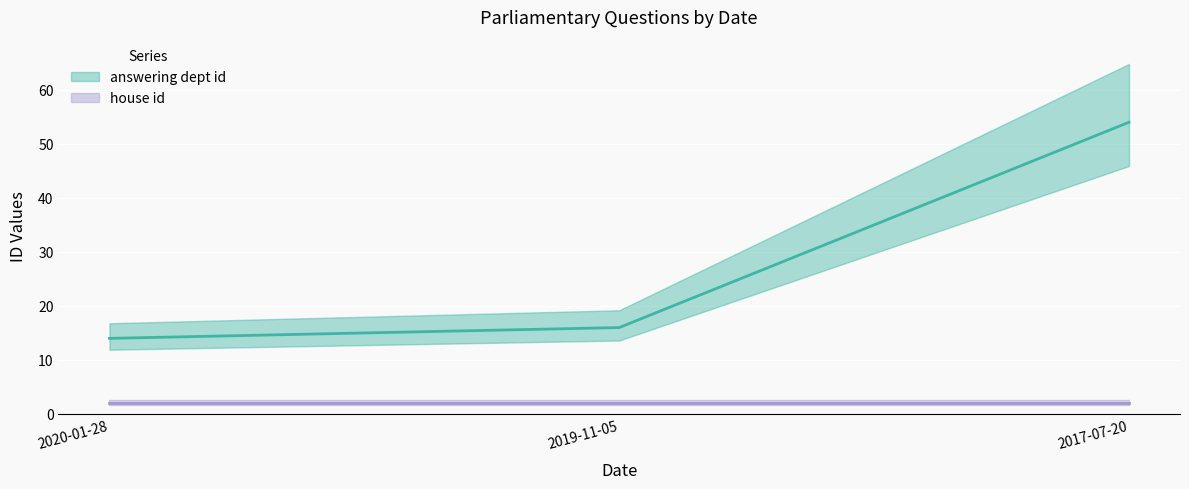

What is the average value?

28